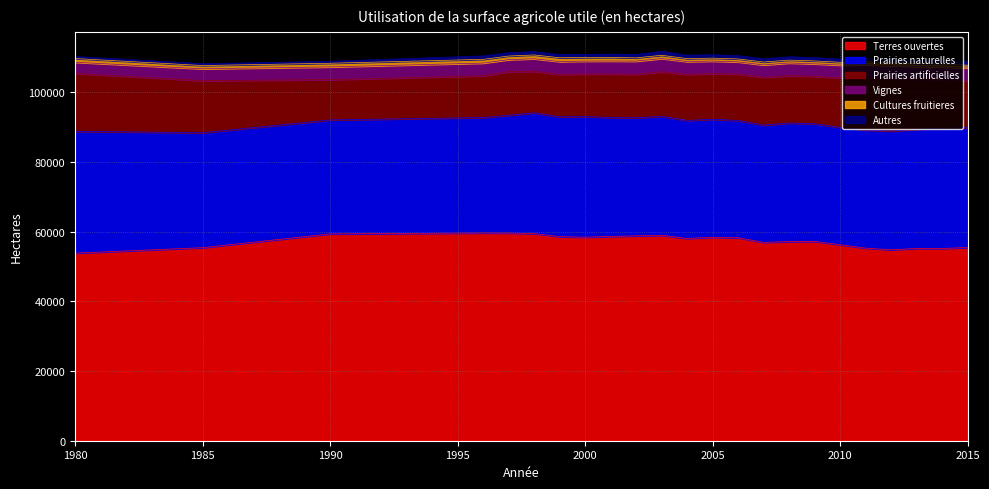

True or false: Prairies naturelles and Prairies artificielles intersect in this chart.

False